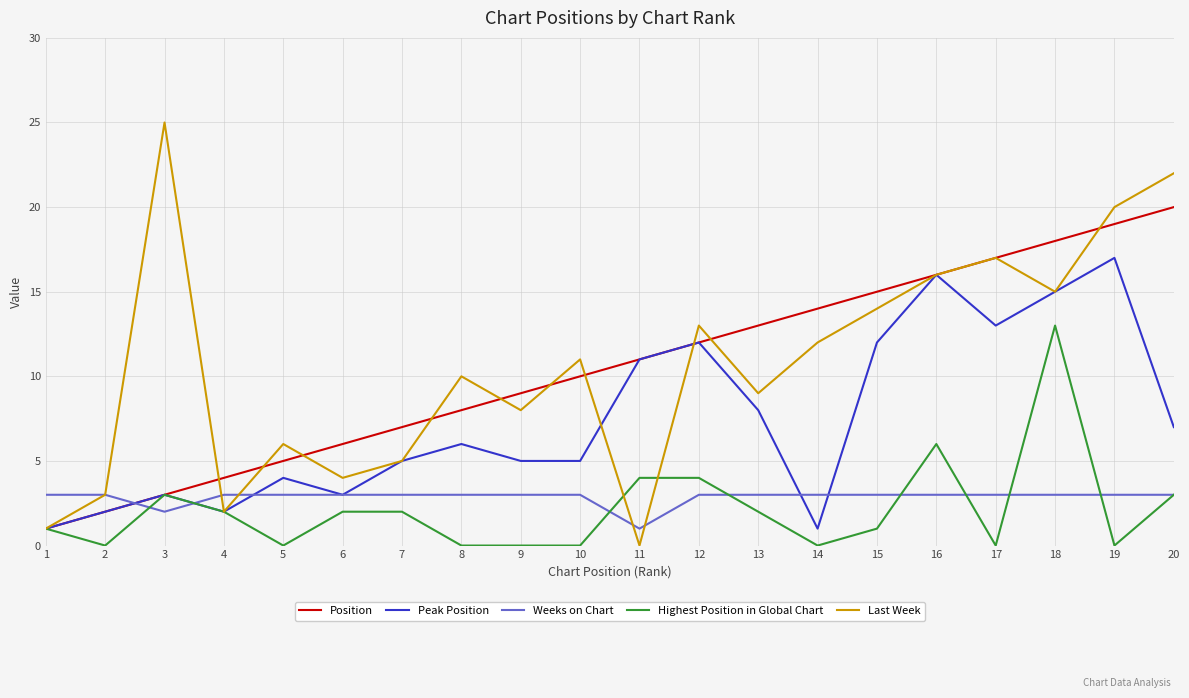

At which category is the sum across all series the highest?

18